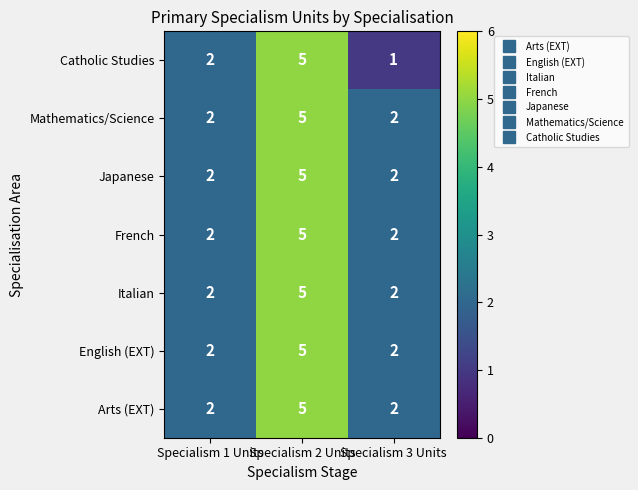

At which category is the sum across all series the highest?

Specialism 2 Units